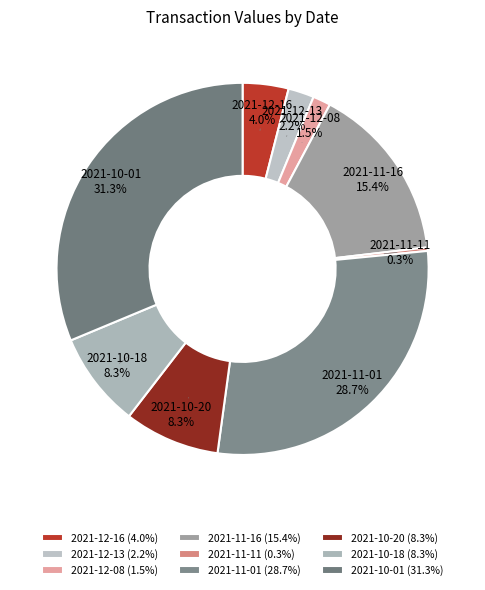

To the nearest percent, what percentage of the pie is 2021-12-16?

4%